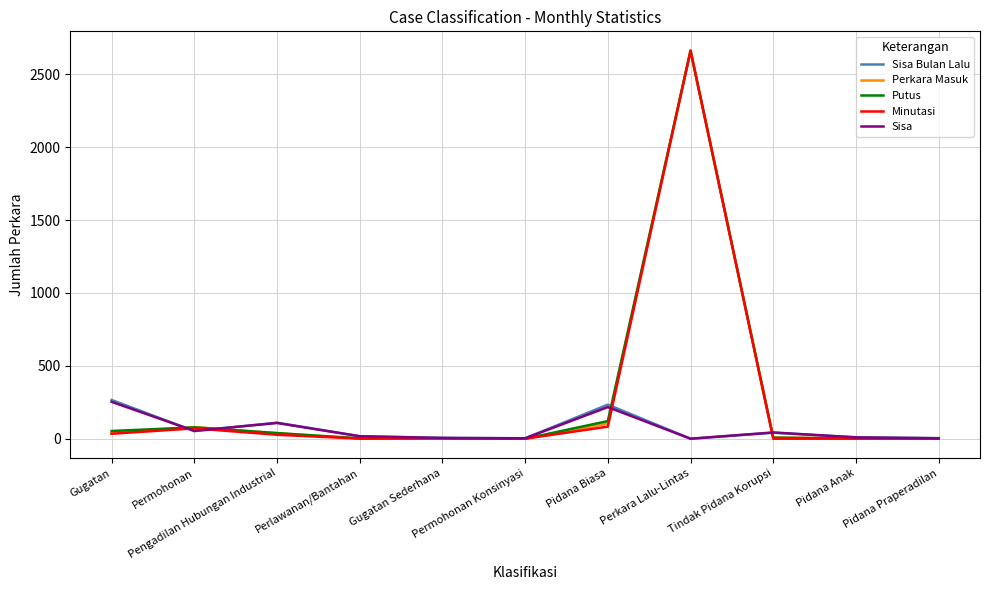

What is the maximum value for Perkara Masuk?

2662